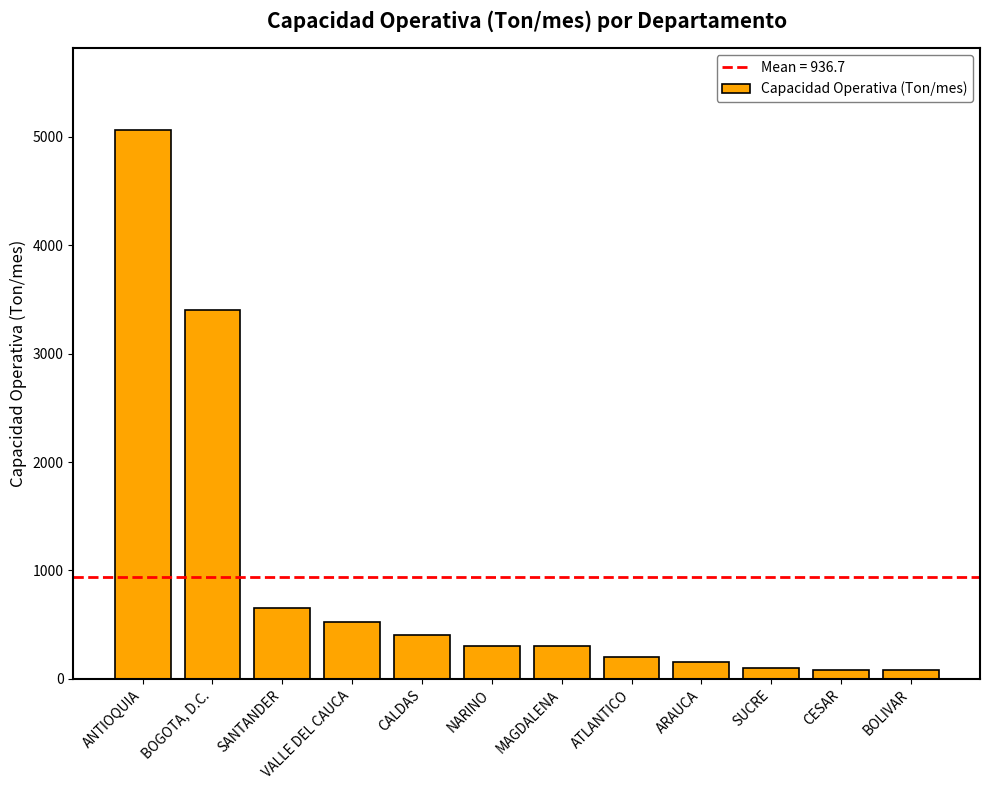

What is the difference between the maximum and minimum values?

4980.0